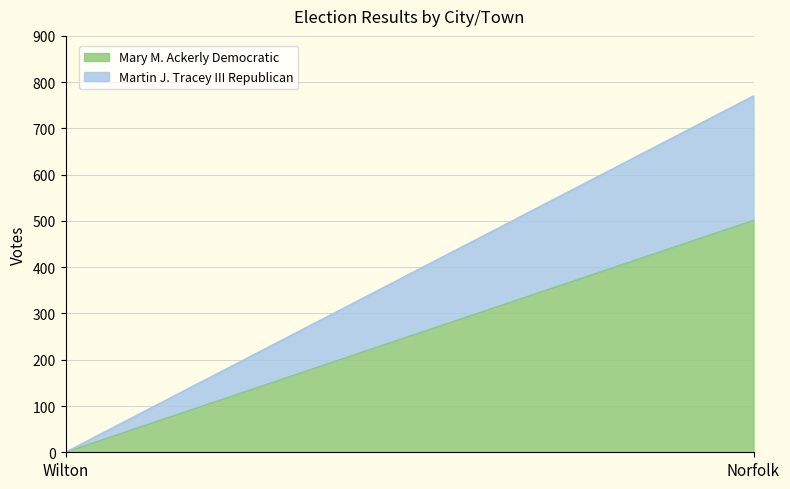

What is the difference between the maximum and minimum values in the Martin J. Tracey III Republican series?

269